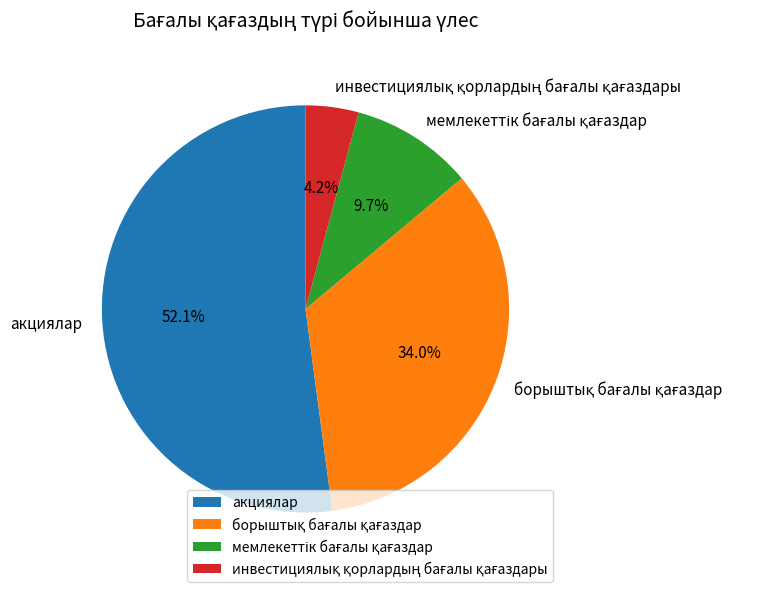

Count the number of slices in the pie.

4